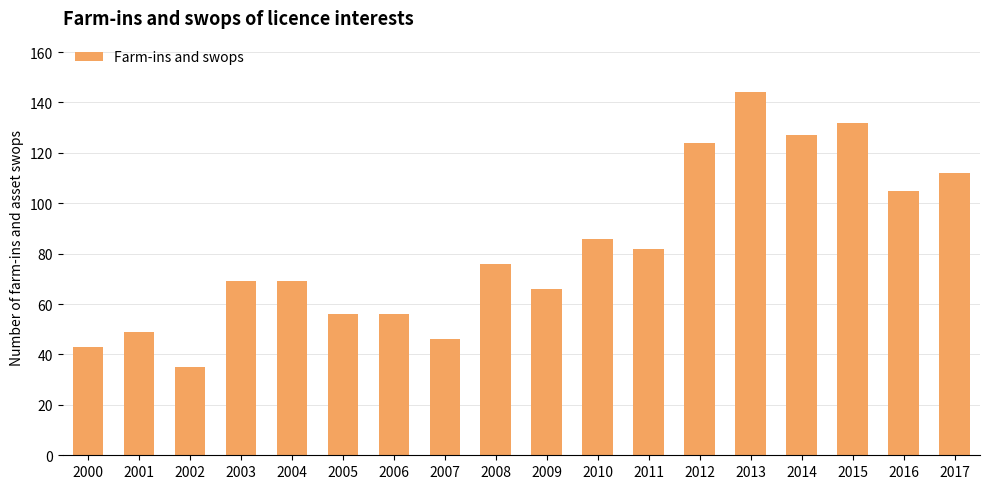

What is the difference between the second highest and minimum values?

97